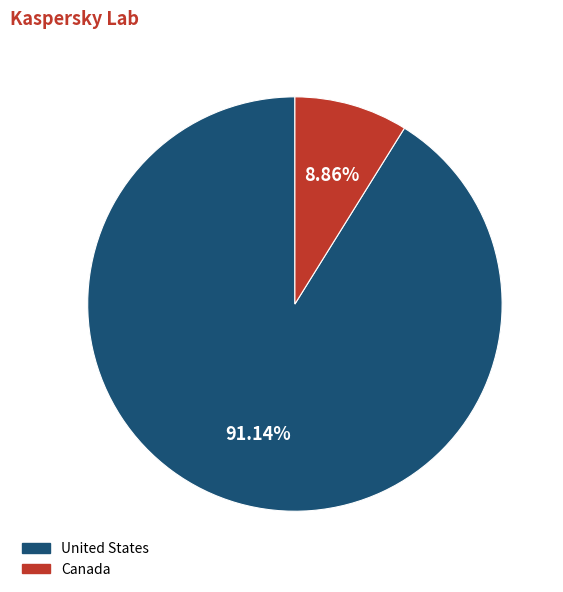

The United States slice represents 99% of the pie. True or false?

False